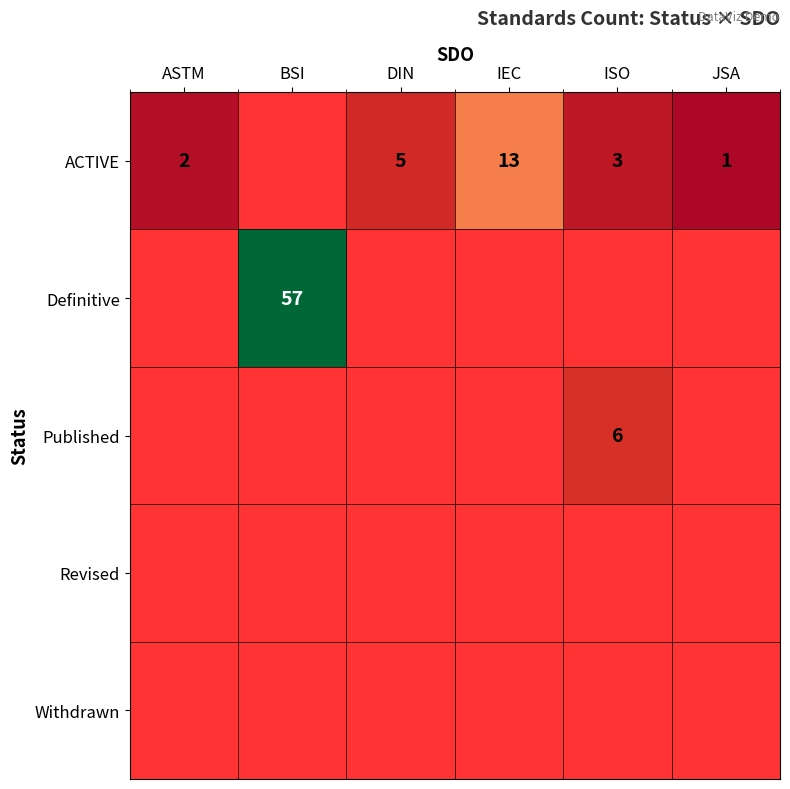

Is it true that Definitive equals 91 at BSI?

False